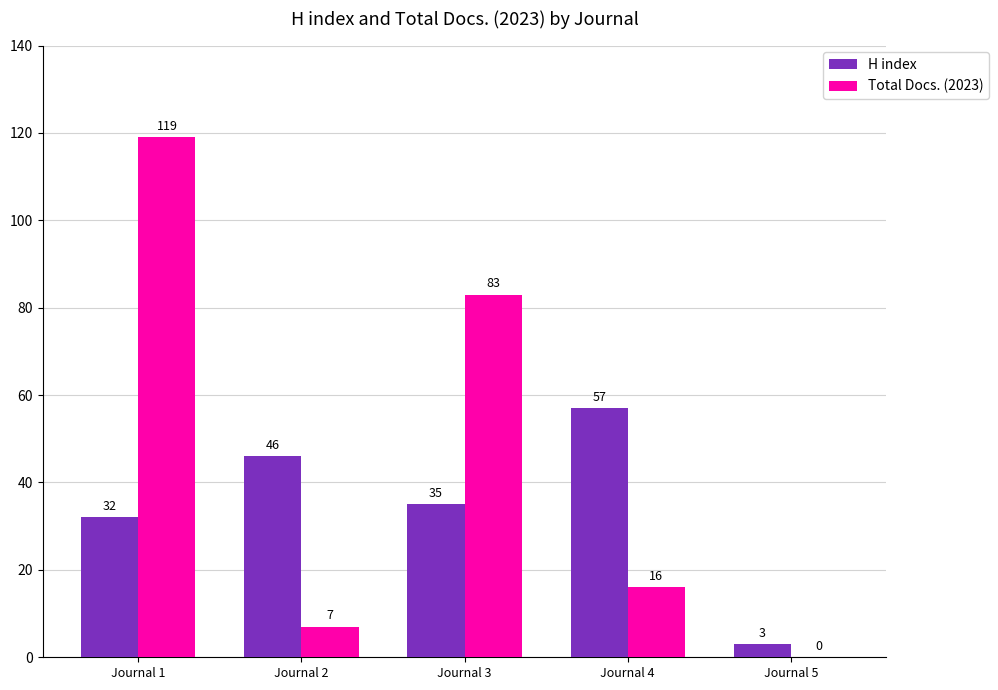

What is the total value across all series at Journal 5?

3